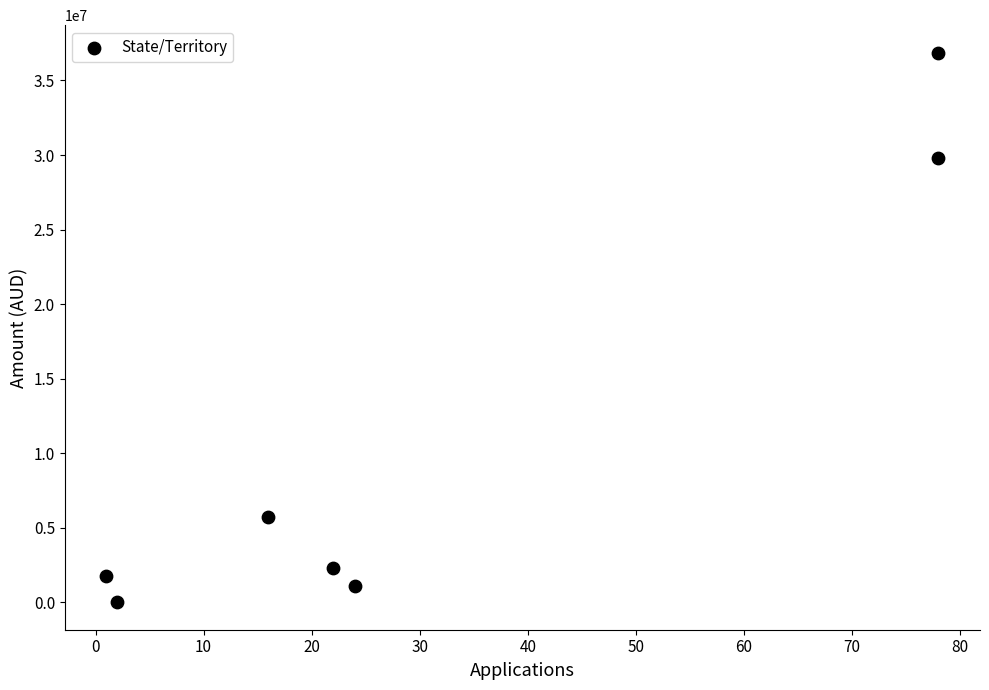

What is the average X value?

31.6